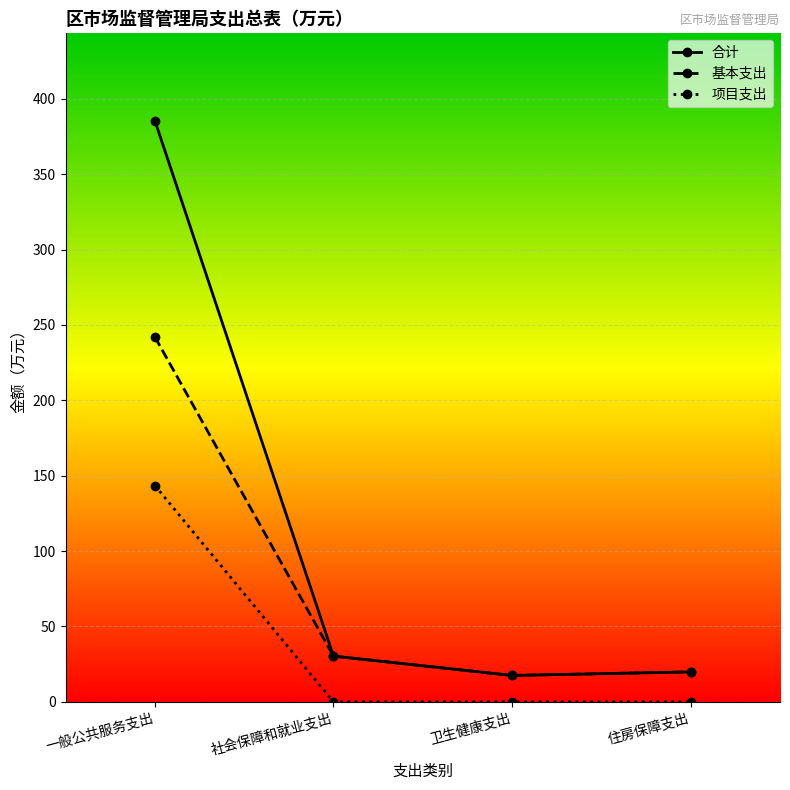

True or false: 项目支出 and 合计 cross at least once.

False